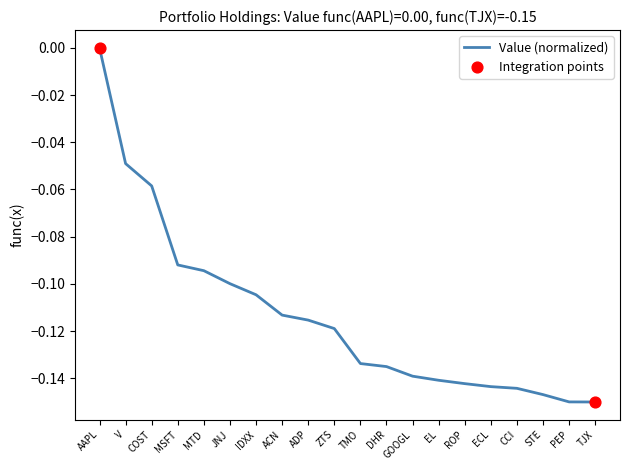

Which has a higher value, IDXX or PEP?

IDXX